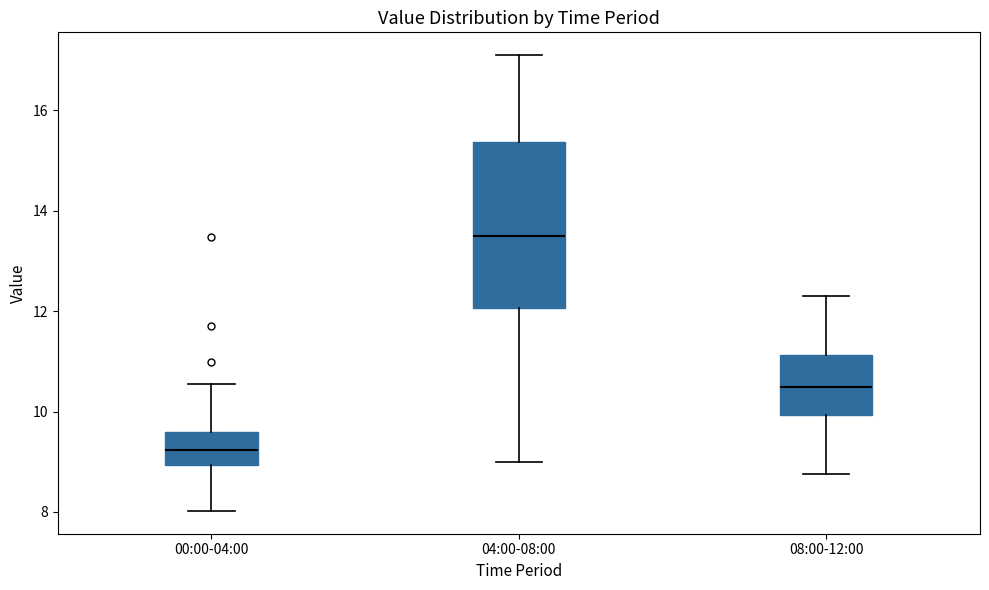

Which box is the tallest, from its lower edge to its upper edge?

04:00-08:00